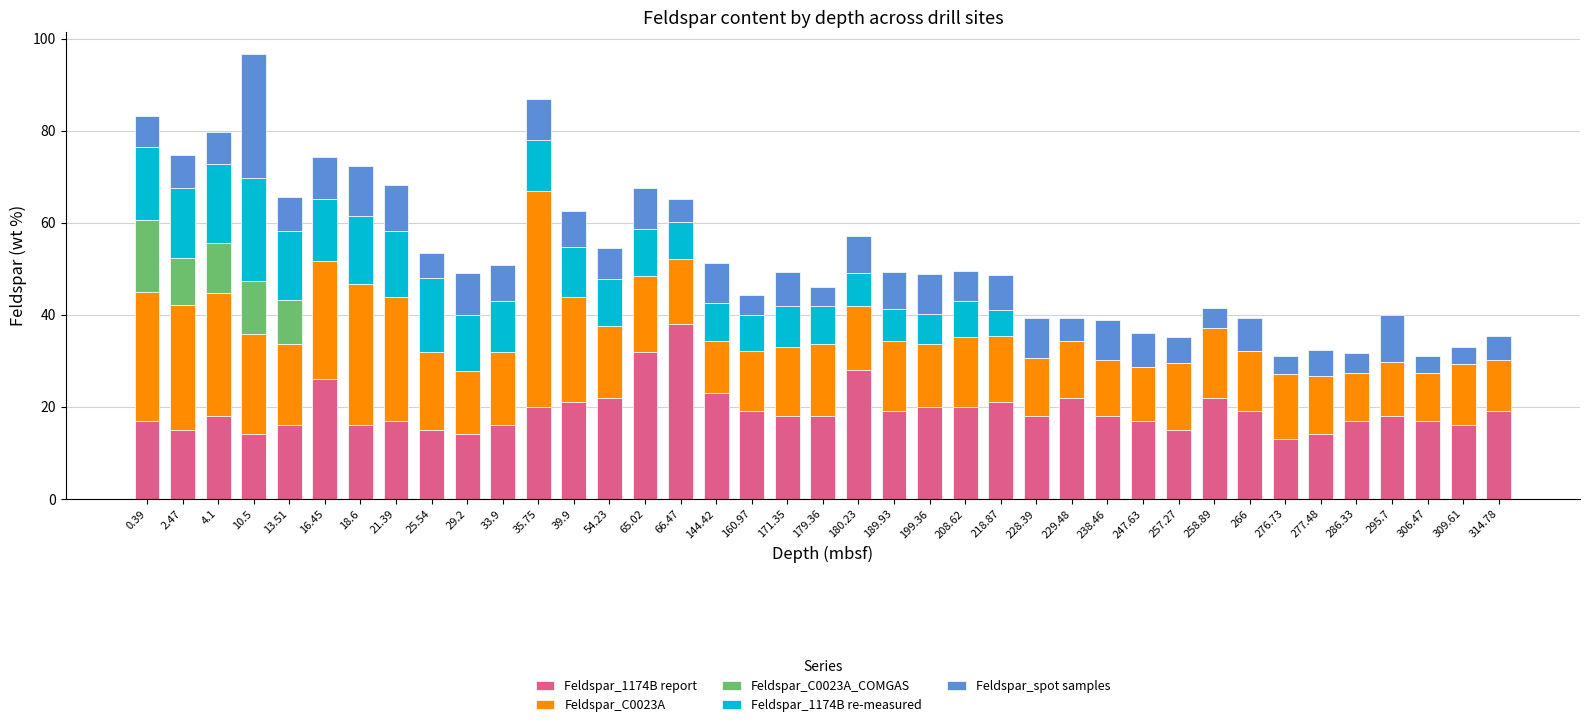

What is the total value across all series at 309.61?

32.9